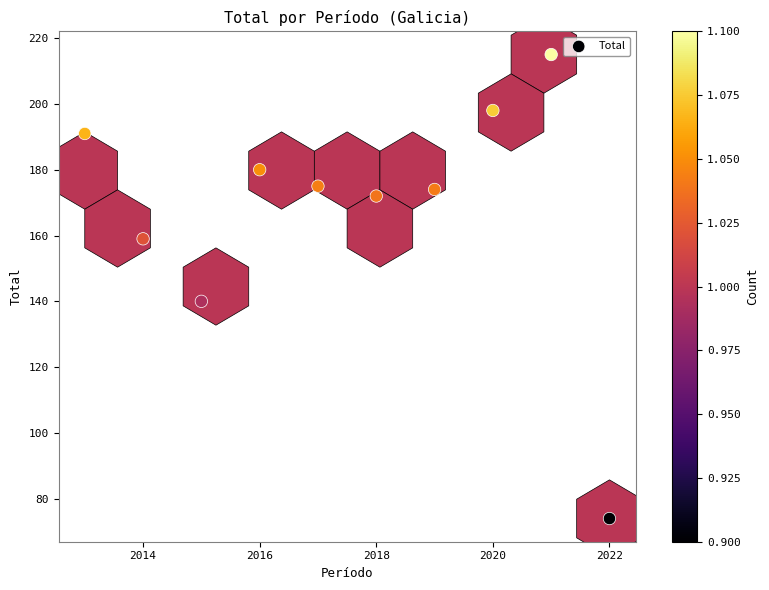

What is the average X value?

2018